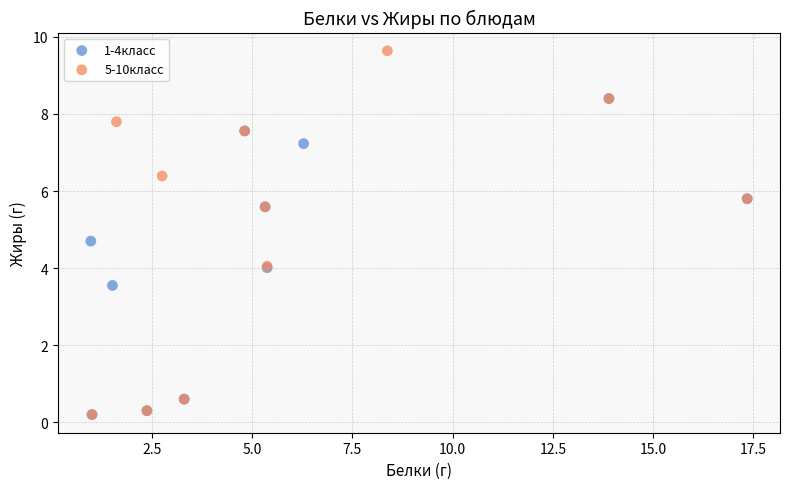

Which series contains the highest Y value?

5-10класс